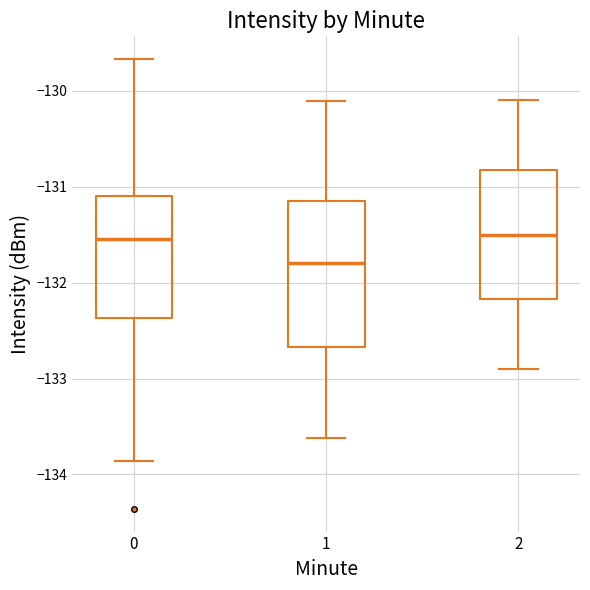

Reading left to right, read every box against the y-axis: the position of its median line, the range the box covers, and the ends of its whiskers. The values are not printed on the chart, so give them approximately, as read against the axis.

0: median -131.5, box -132.4 to -131.1, whiskers -133.9 to -129.7
1: median -131.8, box -132.7 to -131.1, whiskers -133.6 to -130.1
2: median -131.5, box -132.2 to -130.8, whiskers -132.9 to -130.1